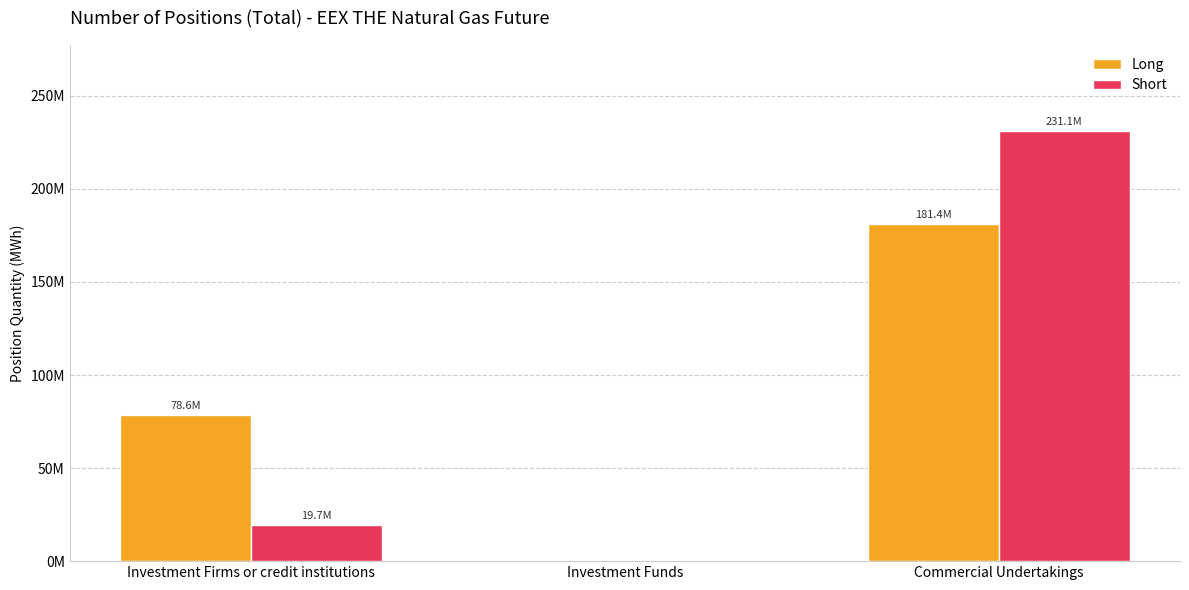

Reading left to right, what are all the values shown in this chart?

Long: 78573392	0	181350835
Short: 19666902	0	231099662